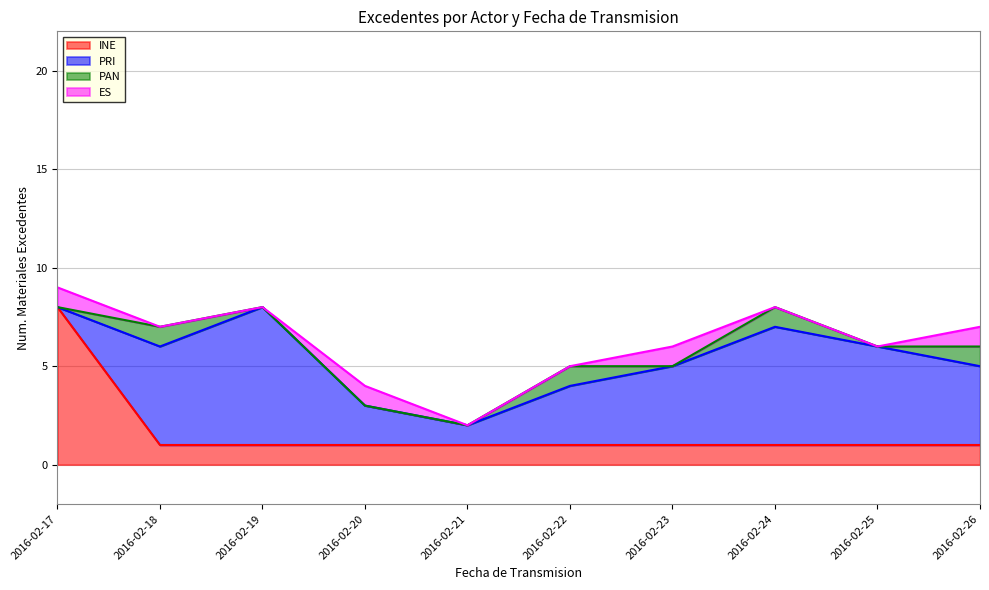

Reading right to left, what are all the values shown in this chart?

INE: 2016-02-26=1	2016-02-25=1	2016-02-24=1	2016-02-23=1	2016-02-22=1	2016-02-21=1	2016-02-20=1	2016-02-19=1	2016-02-18=1	2016-02-17=8
PRI: 2016-02-26=4	2016-02-25=5	2016-02-24=6	2016-02-23=4	2016-02-22=3	2016-02-21=1	2016-02-20=2	2016-02-19=7	2016-02-18=5	2016-02-17=0
PAN: 2016-02-26=1	2016-02-25=0	2016-02-24=1	2016-02-23=0	2016-02-22=1	2016-02-21=0	2016-02-20=0	2016-02-19=0	2016-02-18=1	2016-02-17=0
ES: 2016-02-26=1	2016-02-25=0	2016-02-24=0	2016-02-23=1	2016-02-22=0	2016-02-21=0	2016-02-20=1	2016-02-19=0	2016-02-18=0	2016-02-17=1